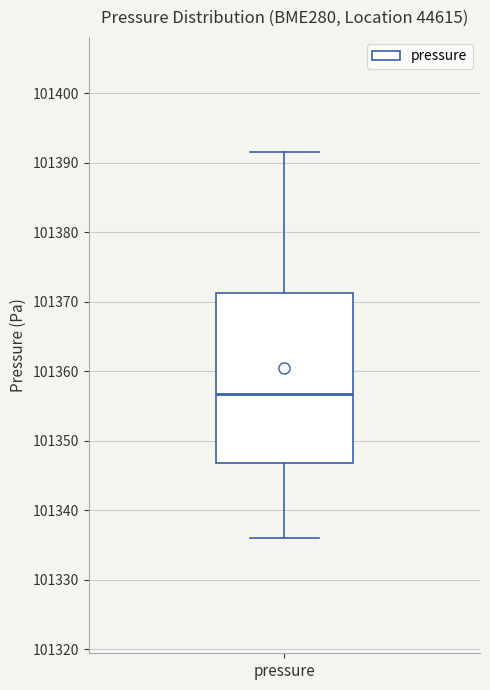

Read this box plot against the y-axis: the position of the median line, the range covered by the box, and the ends of both whiskers. The values are not printed on the chart, so give them approximately, as read against the axis.

median 101357, box 101347 to 101371, whiskers 101336 to 101392